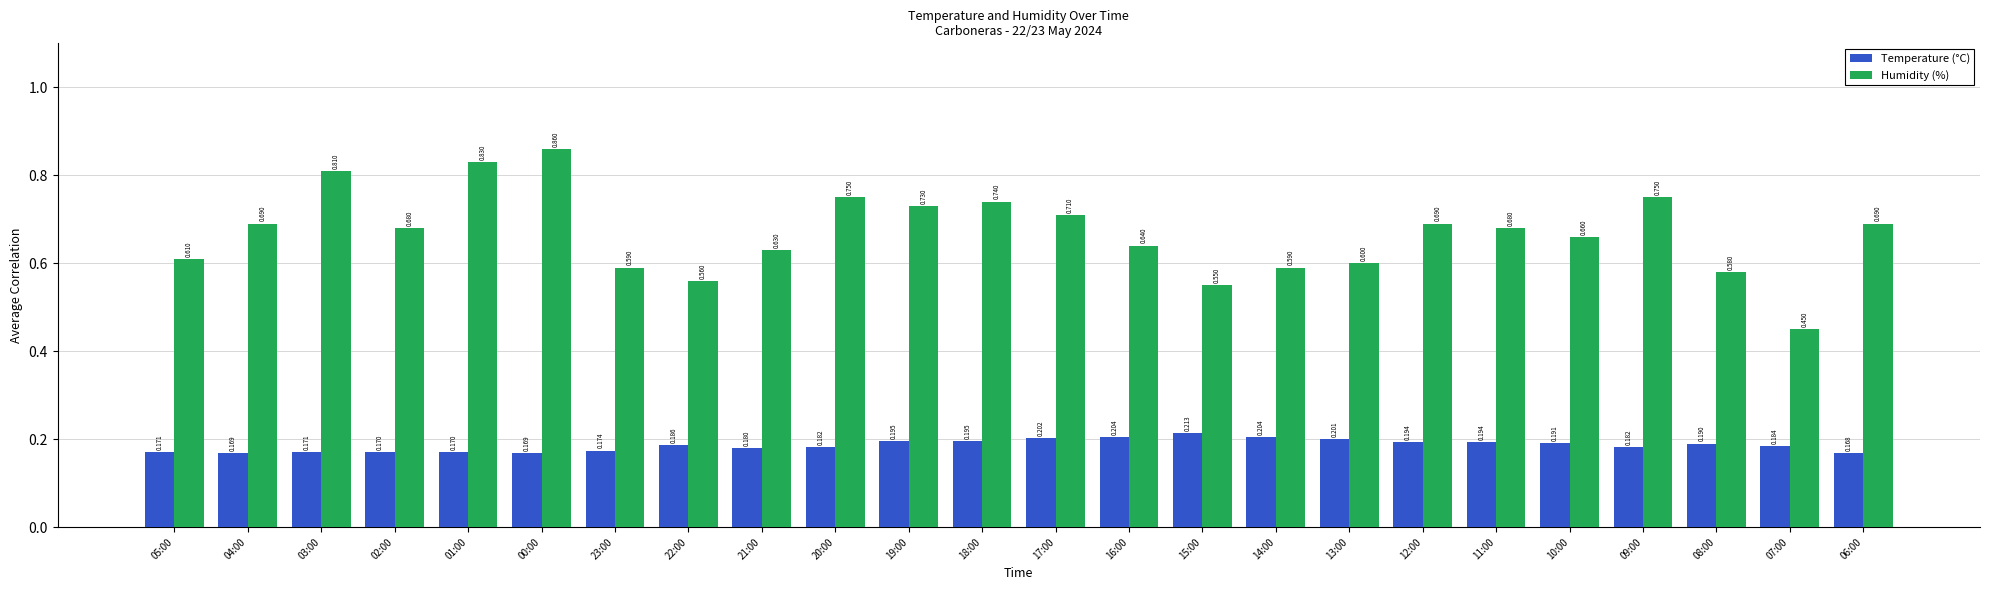

What is the value of the Humidity (%) bar at the 8th from the left?

0.6